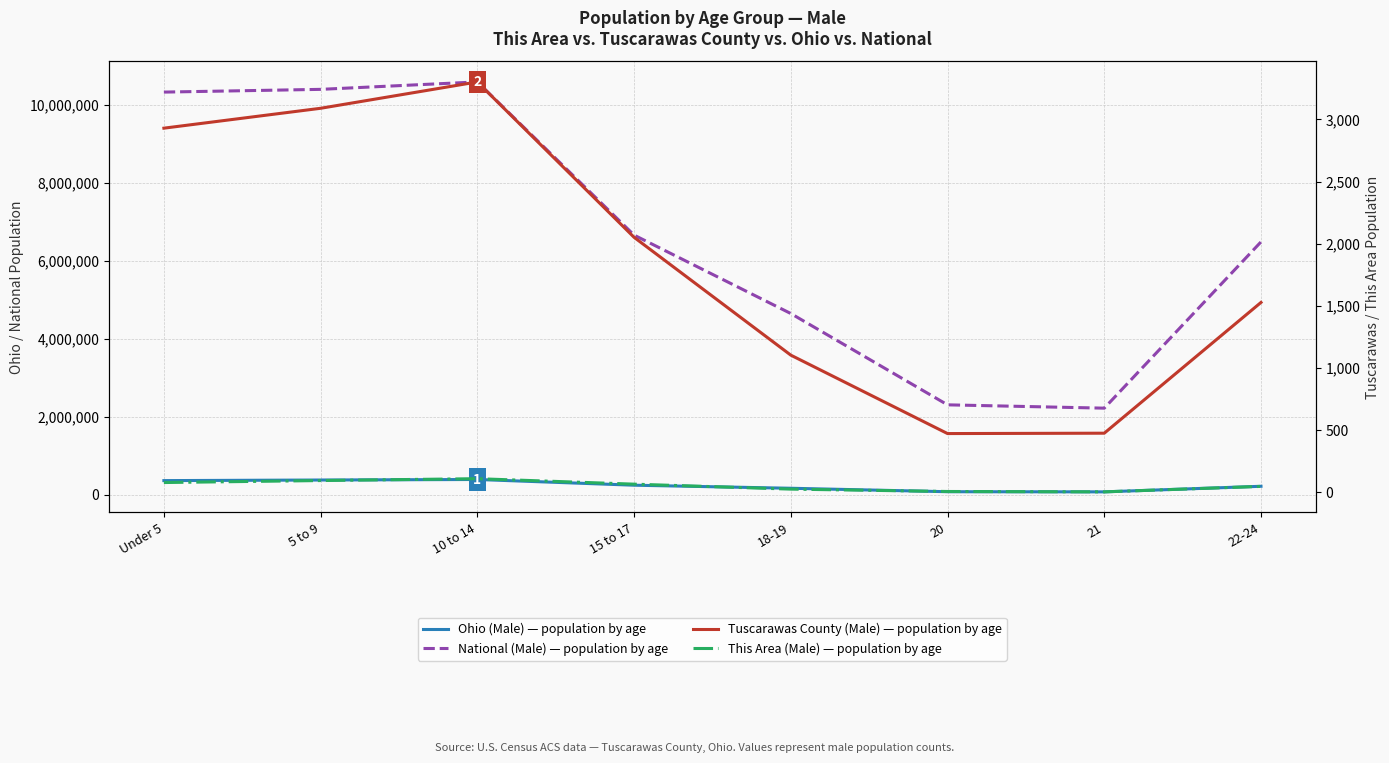

True or false: Tuscarawas County (Male) — population by age has a value of 3302 at 10 to 14.

True